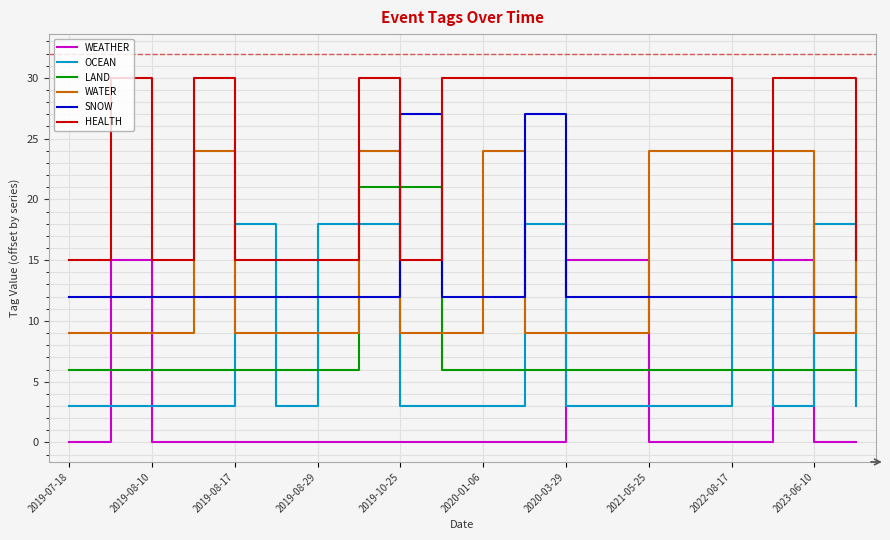

List the series in order of their peak value, highest first.

HEALTH, SNOW, WATER, LAND, OCEAN, WEATHER